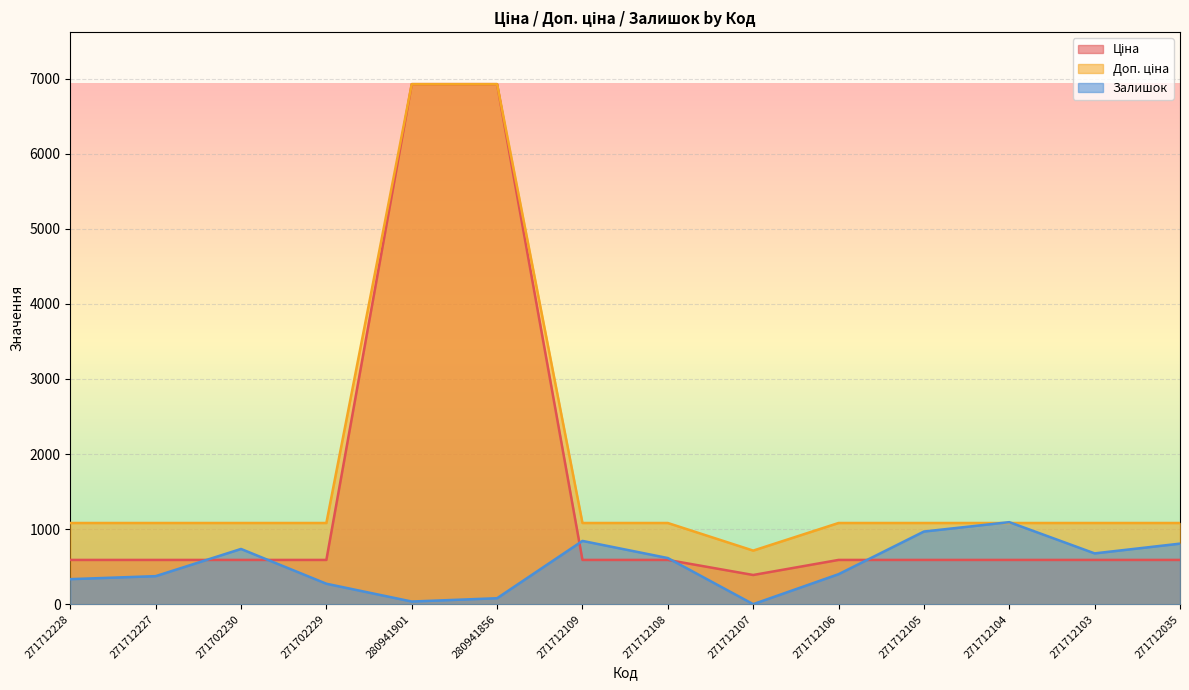

What position from the right is 271712109?

8